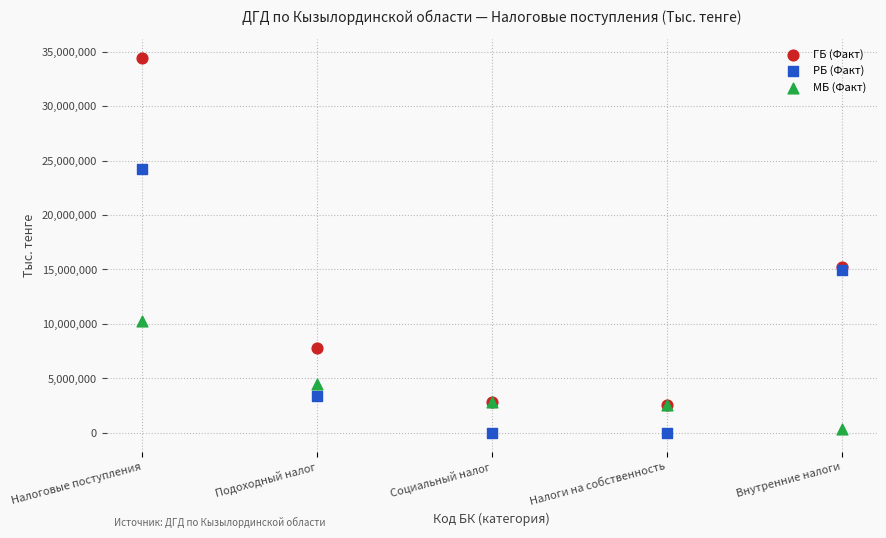

Which series reaches the minimum Y coordinate?

РБ (Факт)